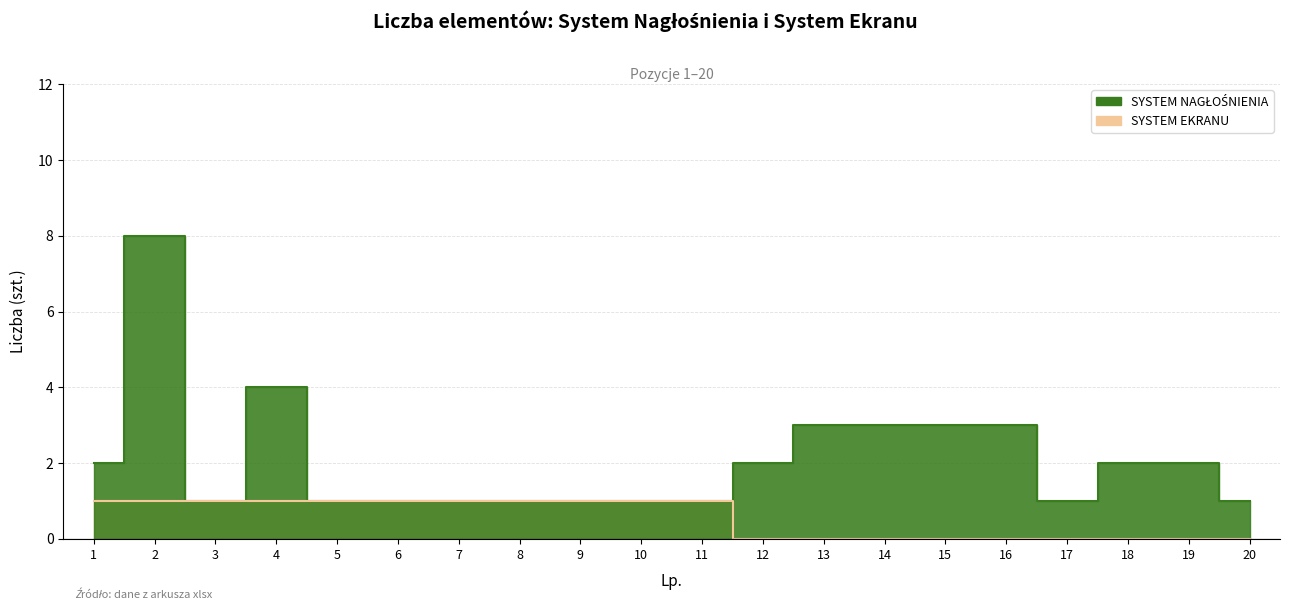

List the series in order of their peak value, highest first.

SYSTEM NAGLOSNIENIA, SYSTEM EKRANU